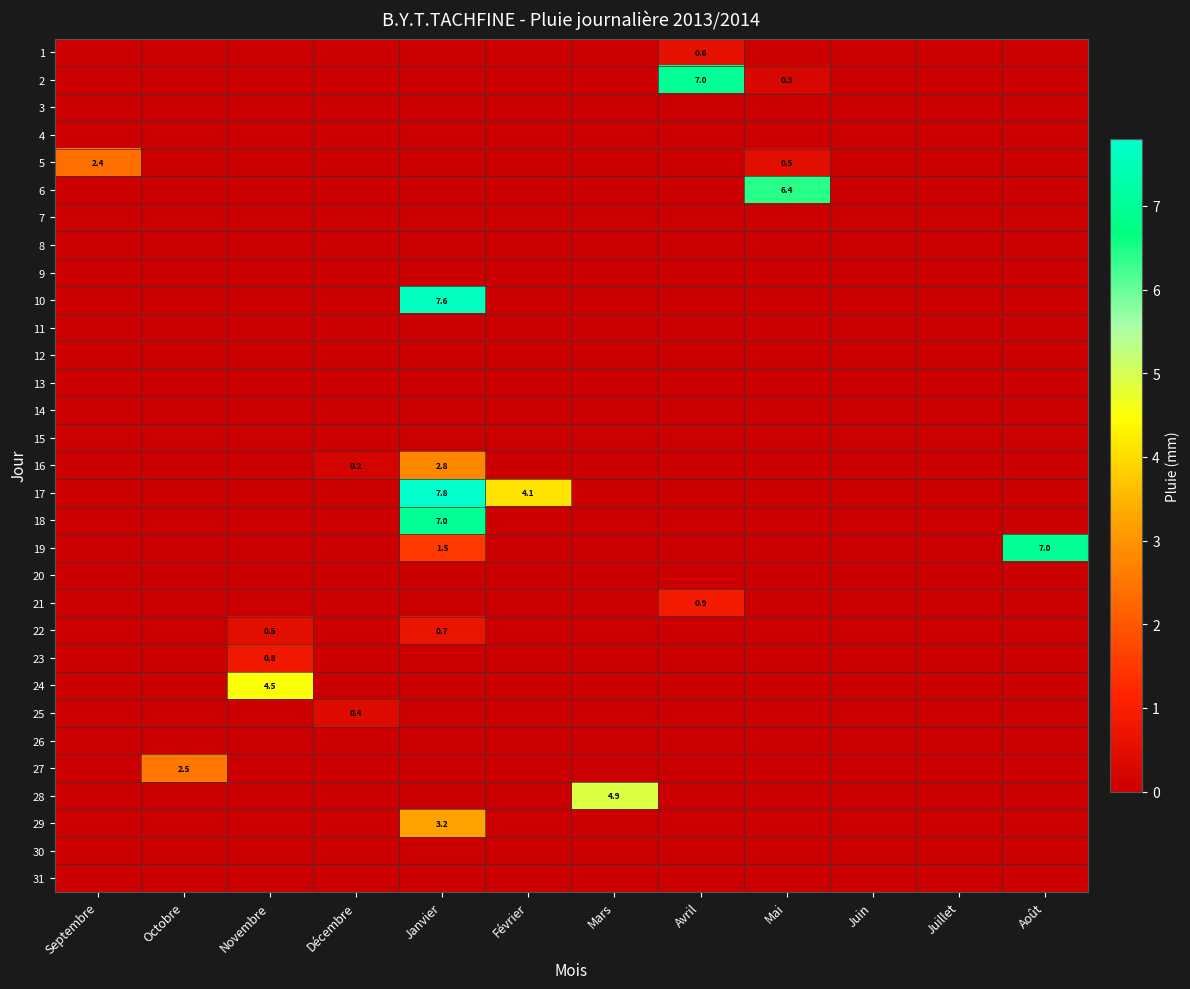

The 4 series shows 0.0 at Février. True or false?

True